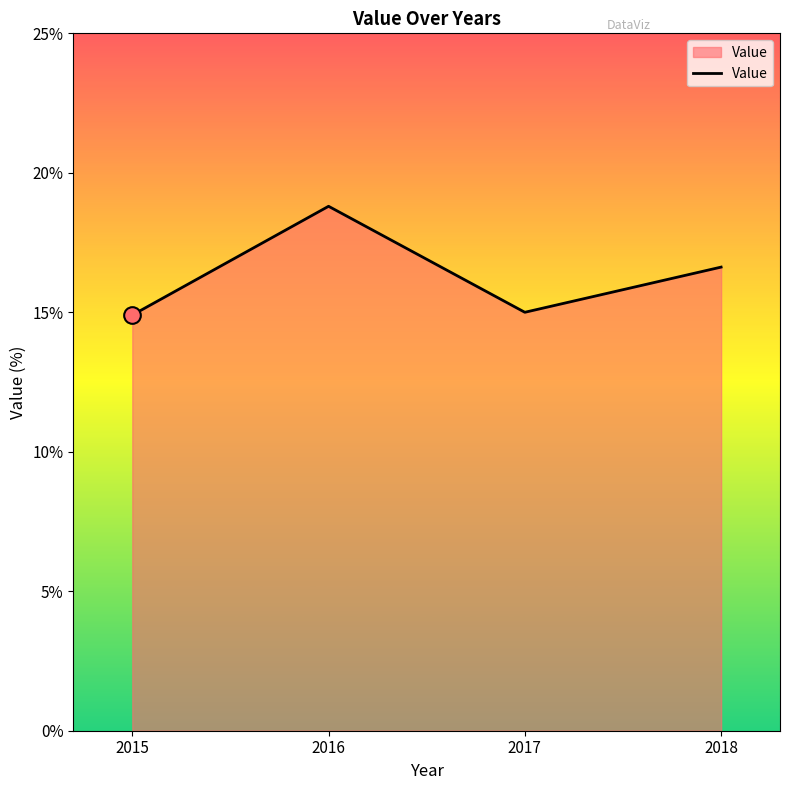

The chart shows a value of 16.6 at 2018. True or false?

True